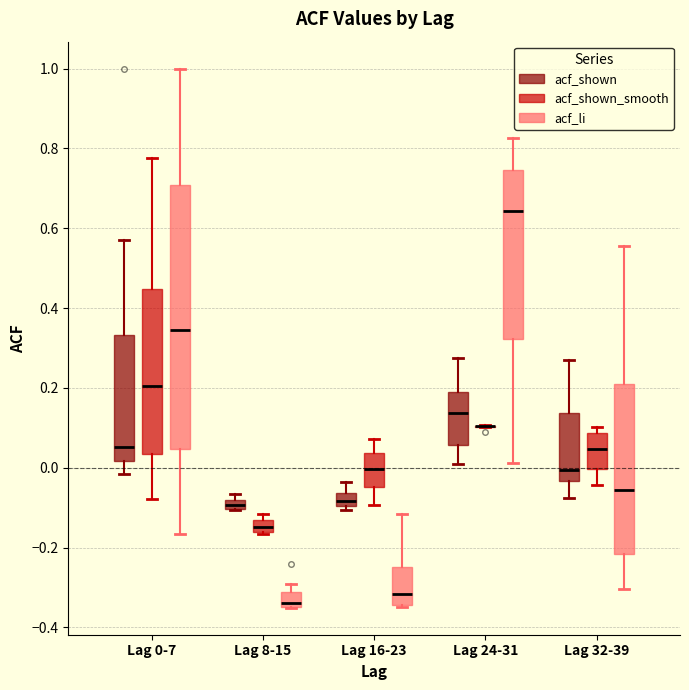

Where is the lower edge of the box for Lag 32-39 (acf_shown) on the y-axis? The values are not printed on the chart, so give them approximately, as read against the axis.

-0.04